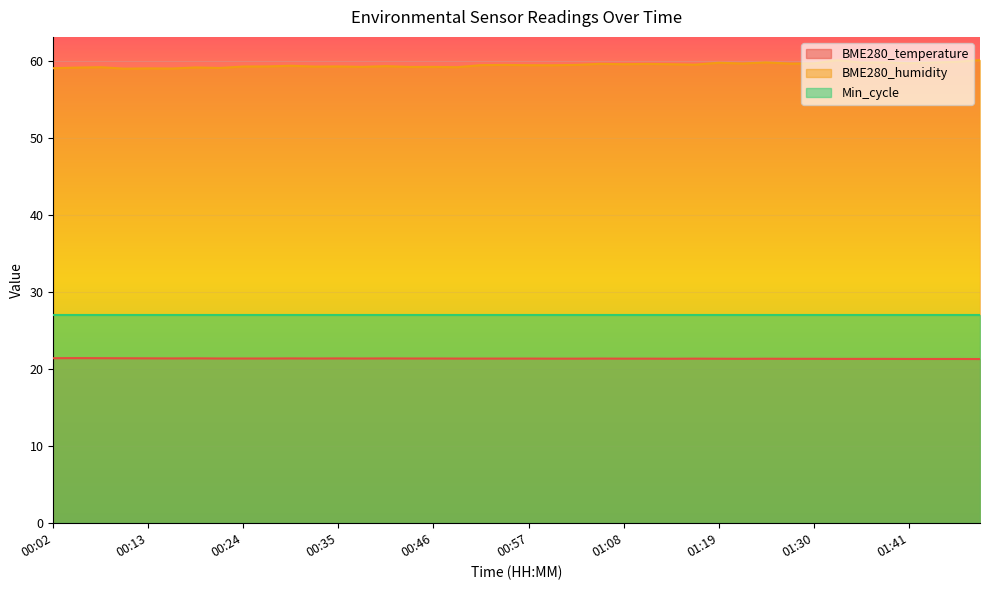

Rank the series by their maximum value, from highest to lowest.

BME280_humidity, Min_cycle, BME280_temperature